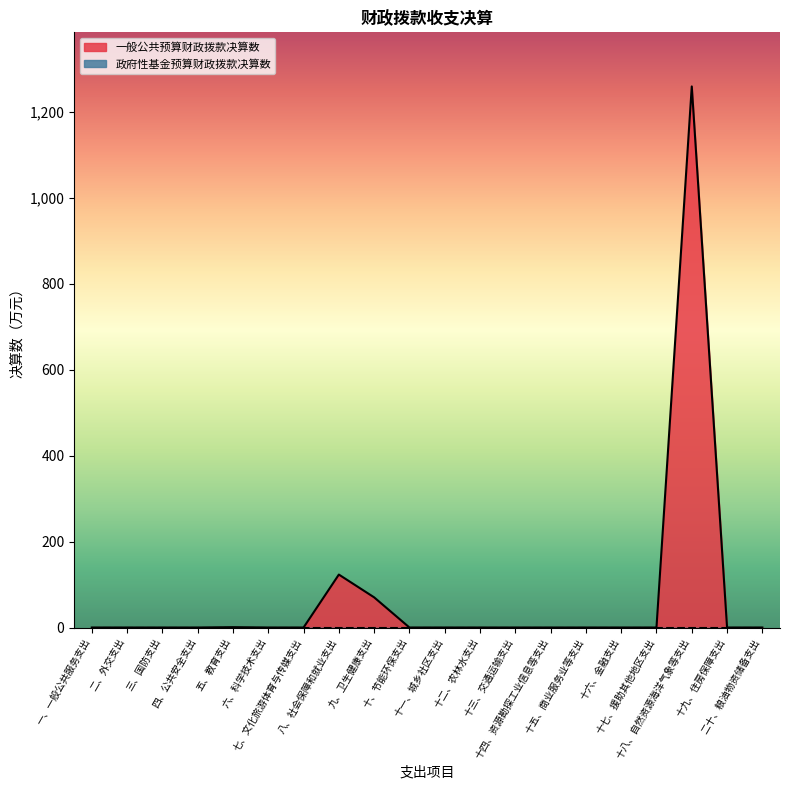

How many data points are above 0?

4